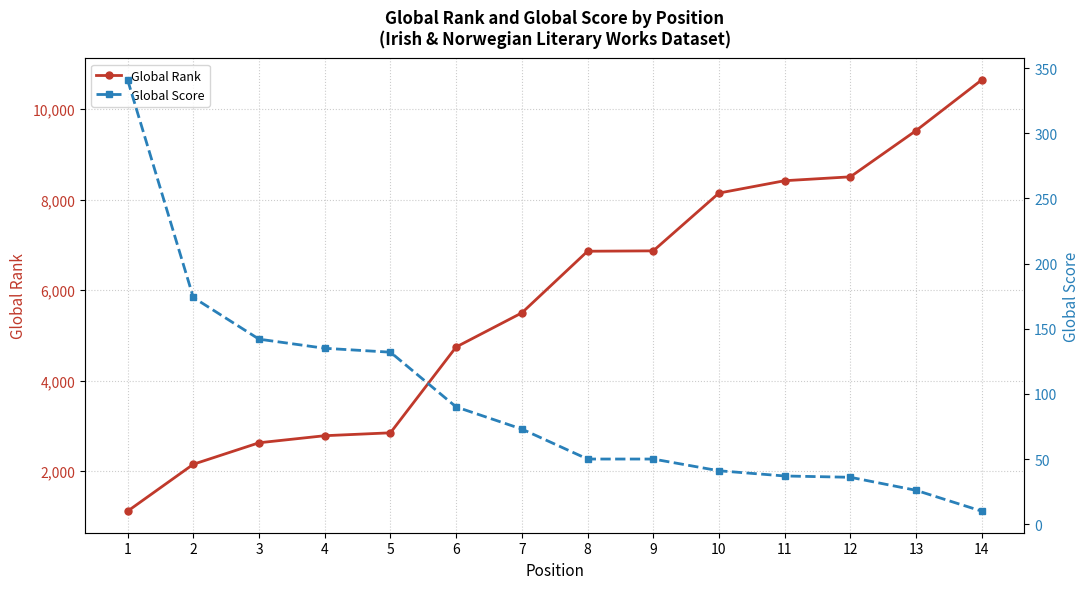

Which series changed the most between 5 and 7?

Global Rank